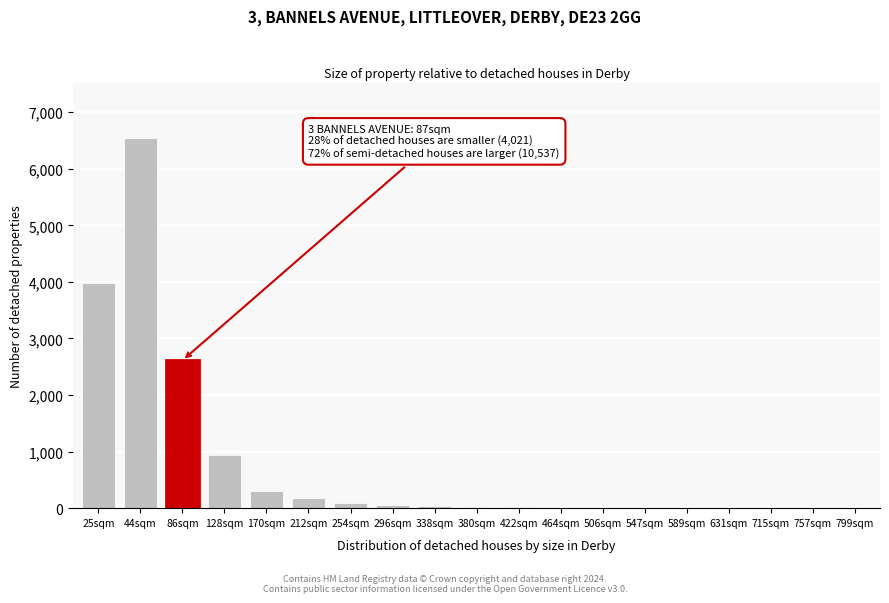

At which category does the chart reach its peak across all series?

44sqm